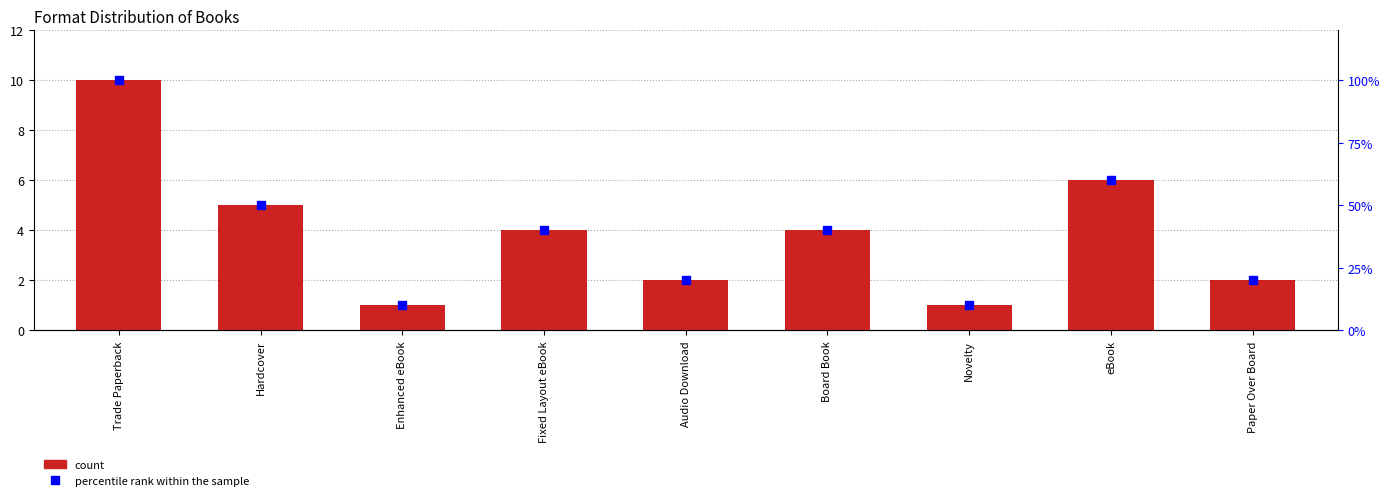

Which series has the widest spread of Y values?

count